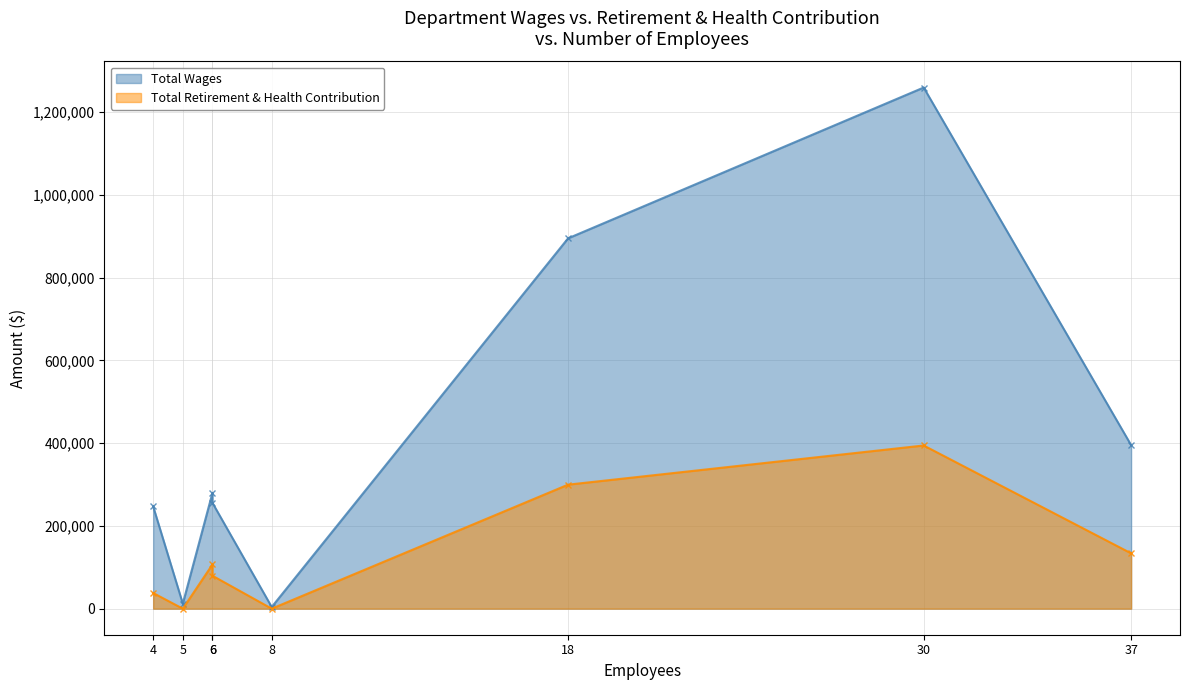

True or false: Total Wages and Total Retirement & Health Contribution intersect in this chart.

False